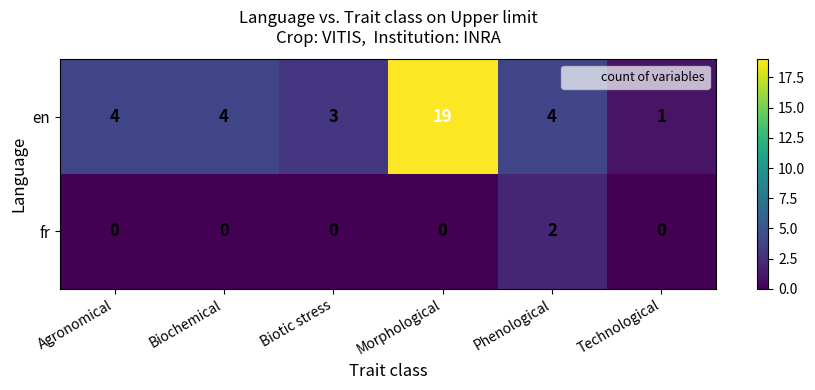

At which category does the chart reach its peak across all series?

Morphological